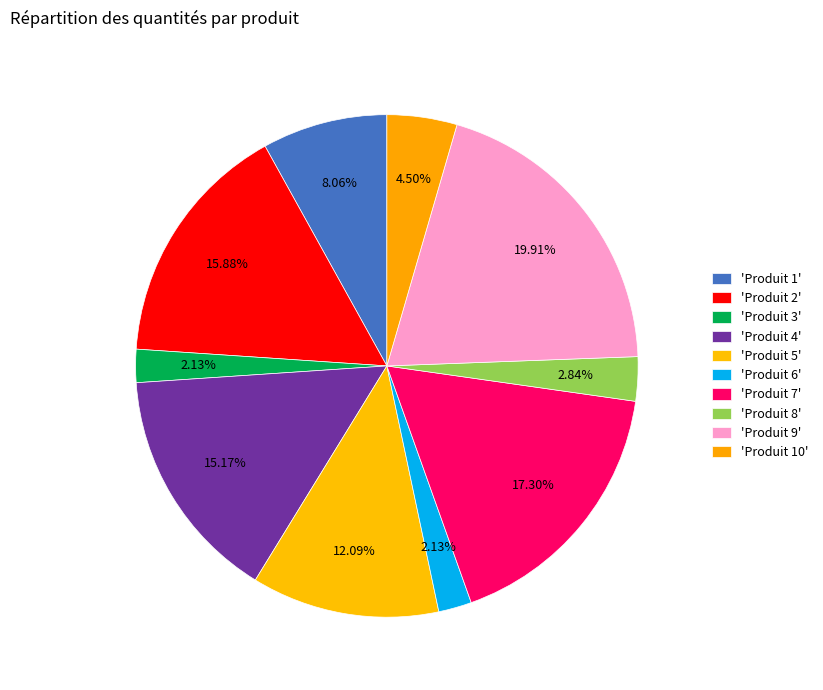

To the nearest percent, what is the average slice percentage?

10%